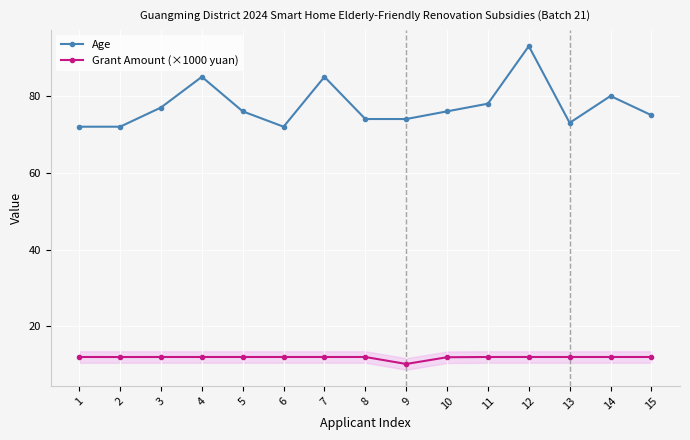

Which has a higher value, 3 or 15?

3